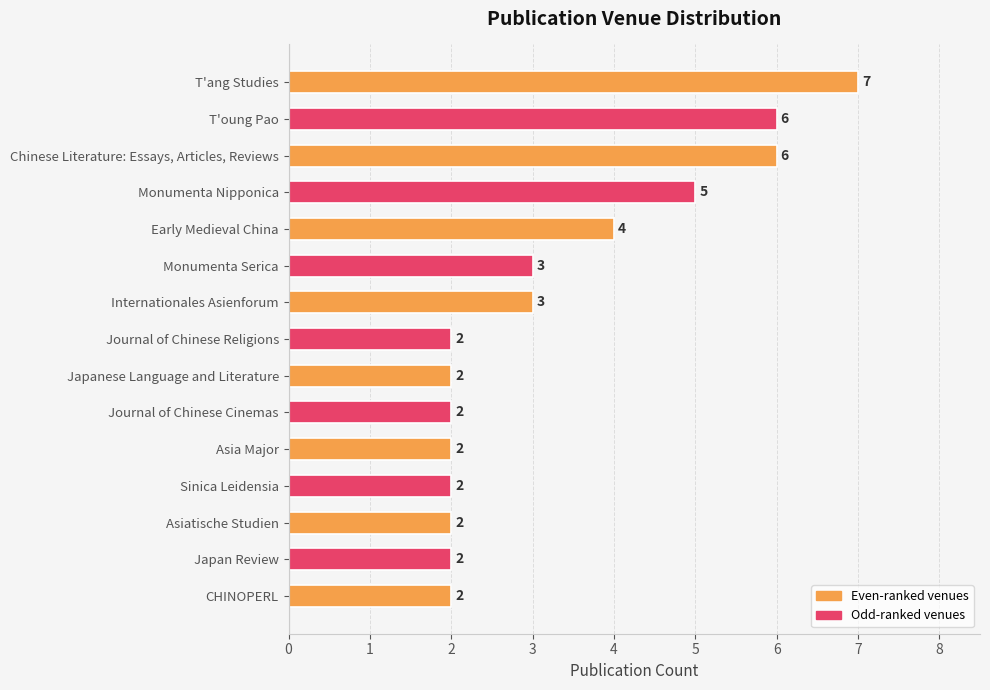

What is the label of the 2nd bar from the bottom?

Japan Review